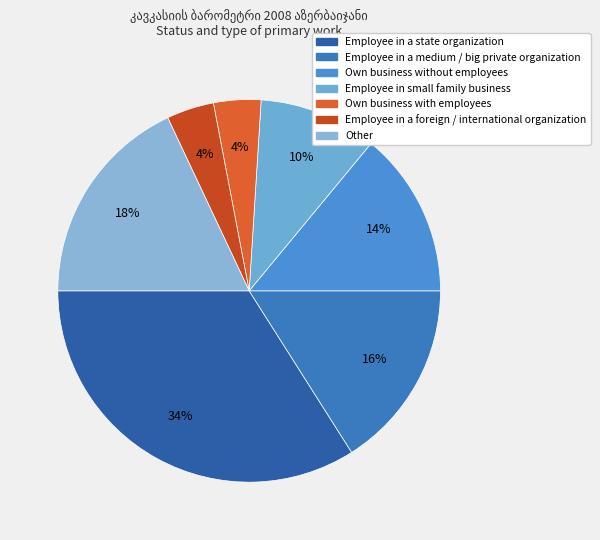

To the nearest percent, what is the difference between the Employee in a state organization and Own business without employees slice percentages?

20%